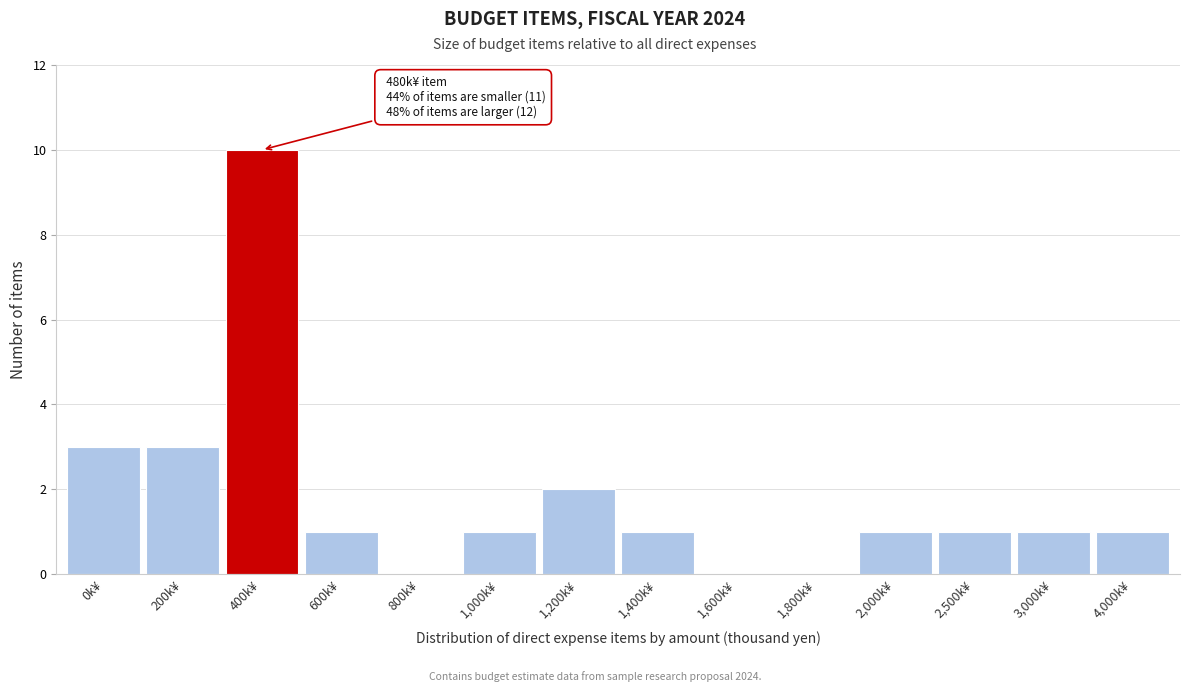

Reading left to right, extract all data points from this chart.

0k¥=3	200k¥=3	400k¥=10	600k¥=1	800k¥=0	1,000k¥=1	1,200k¥=2	1,400k¥=1	1,600k¥=0	1,800k¥=0	2,000k¥=1	2,500k¥=1	3,000k¥=1	4,000k¥=1